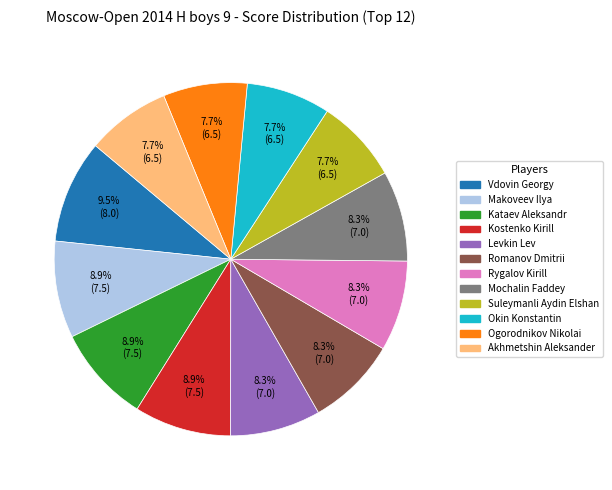

What is the total percentage of Ogorodnikov Nikolai and Rygalov Kirill?

16.0%